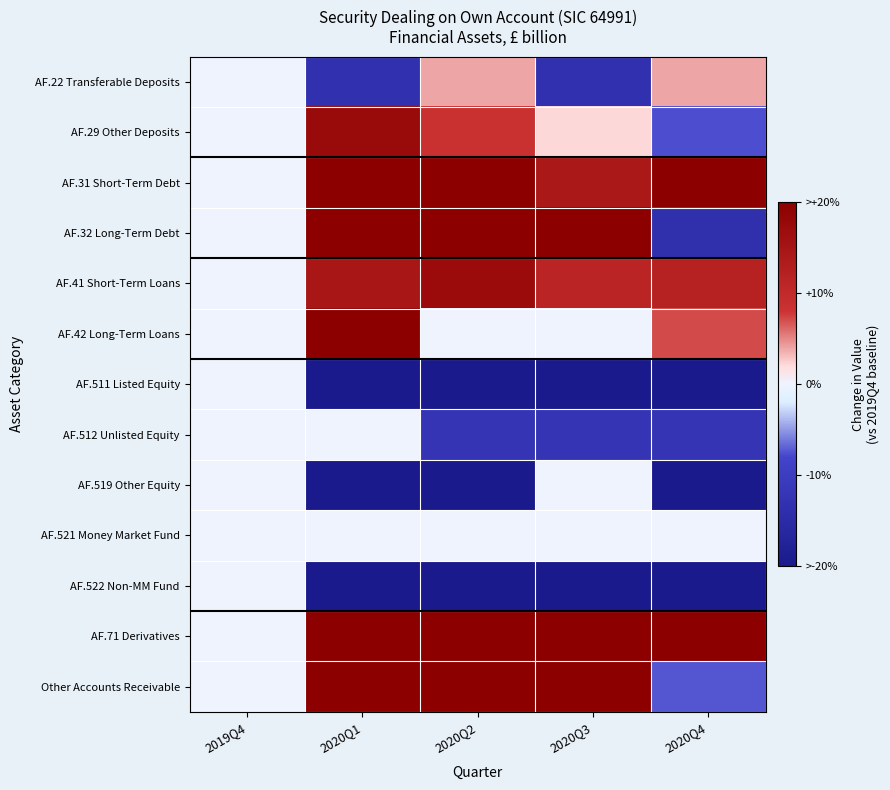

What is the greatest value displayed?

65.7